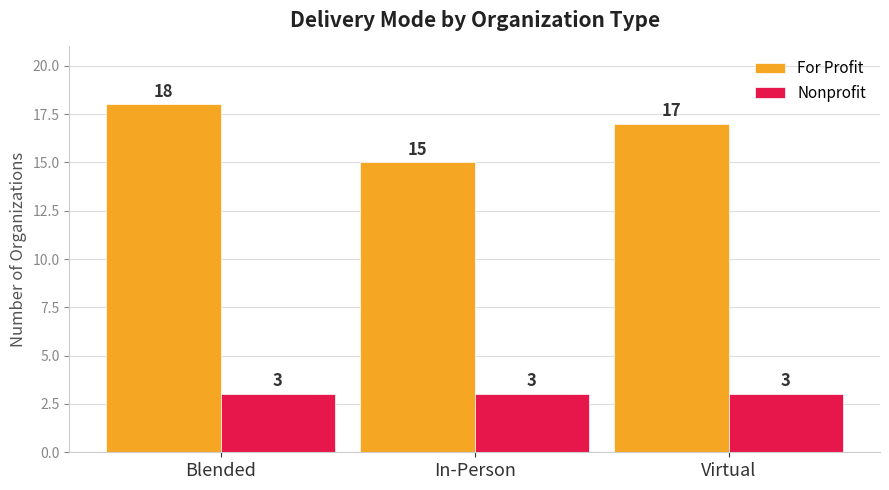

List the series in order of their peak value, lowest first.

Nonprofit, For Profit